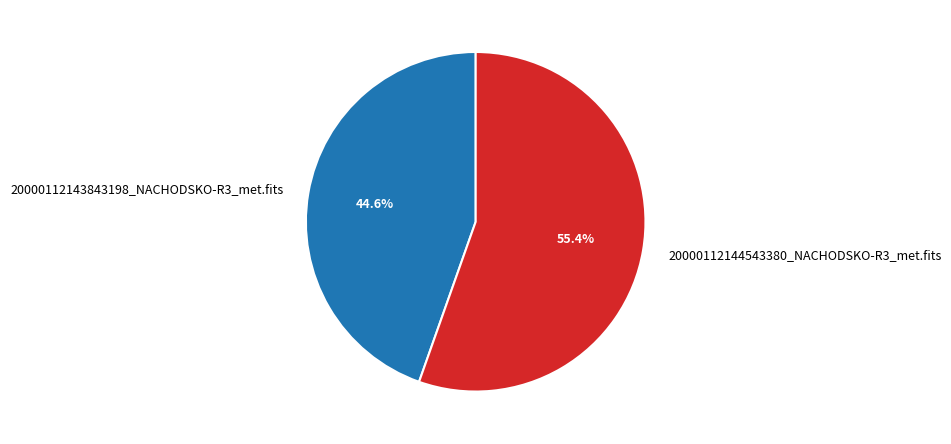

Combined, do 20000112144543380_NACHODSKO-R3_met.fits and 20000112143843198_NACHODSKO-R3_met.fits account for over 50%?

Yes